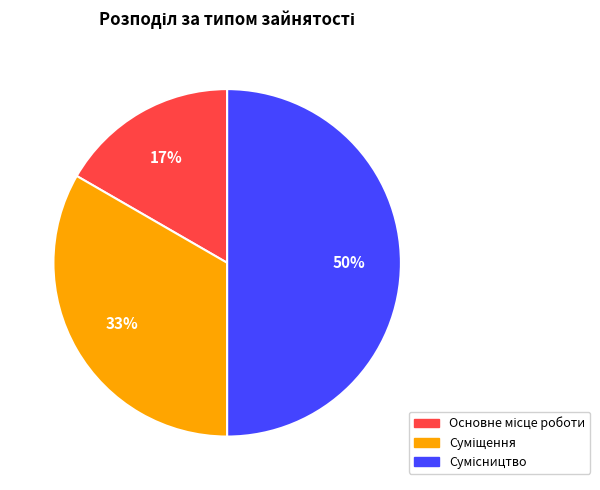

To the nearest percent, what is the difference between the largest and smallest slice percentages?

33%